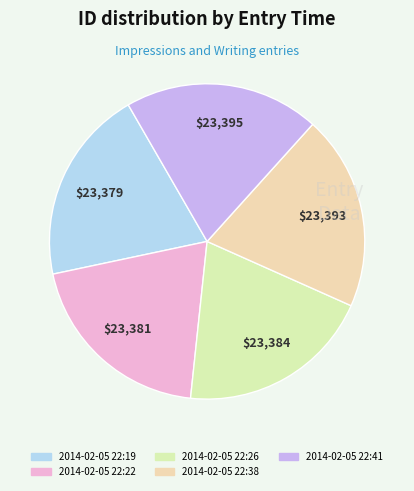

Does 2014-02-05 22:22 account for over 50% of the chart?

No